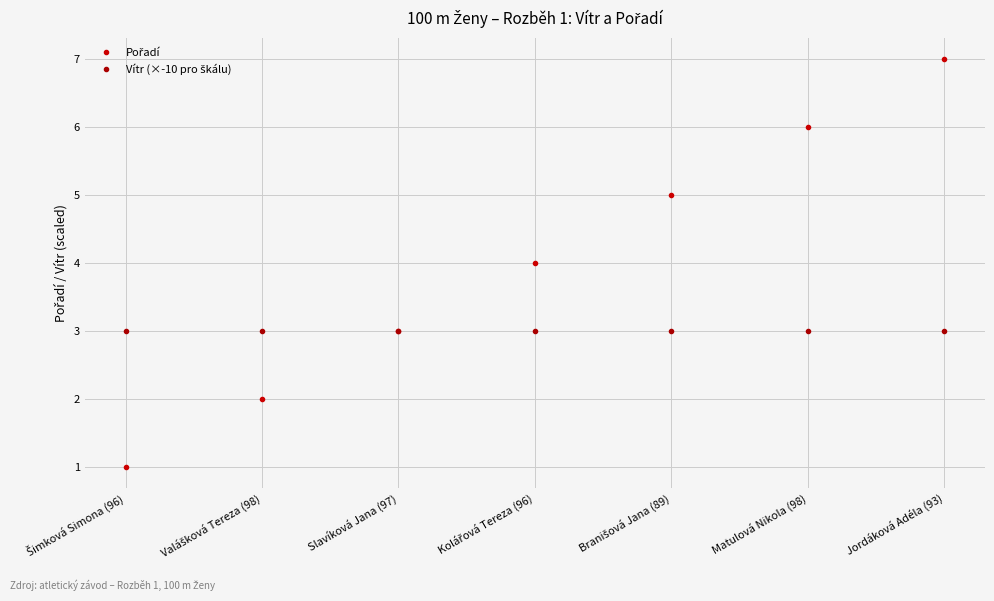

How many data points does each series have?

7